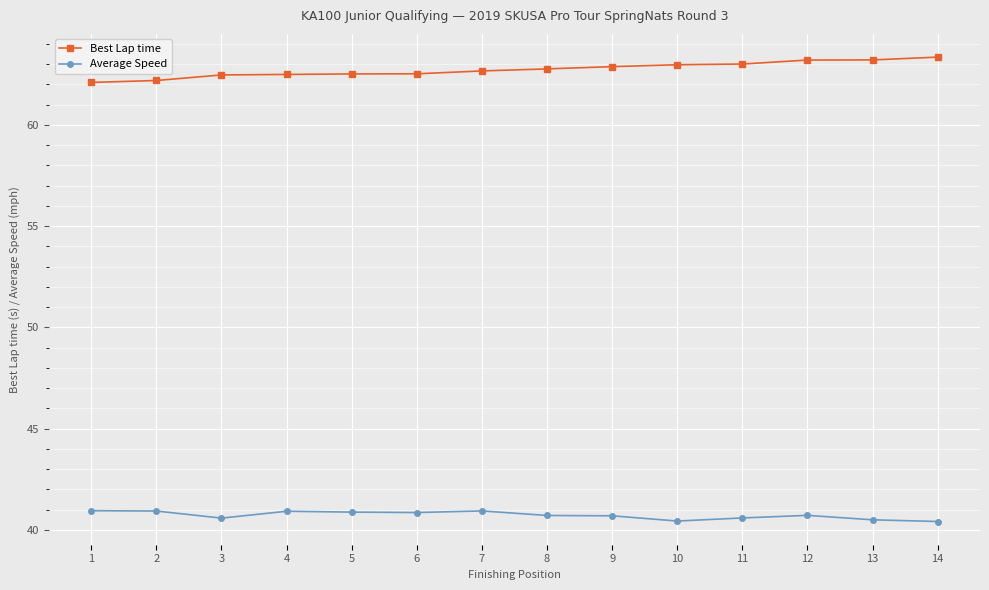

Count the number of data series in this chart.

2